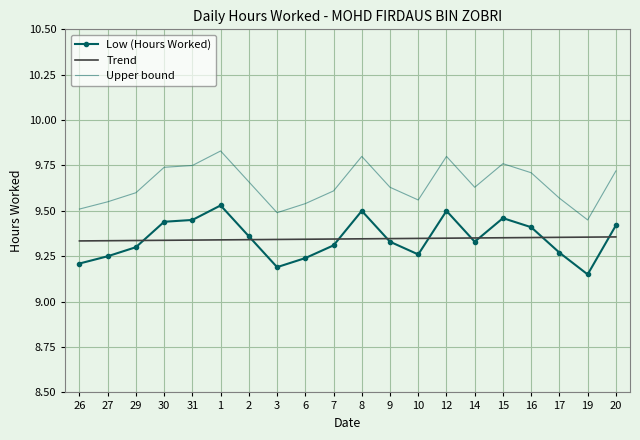

True or false: Upper bound and Low (Hours Worked) cross at least once.

False